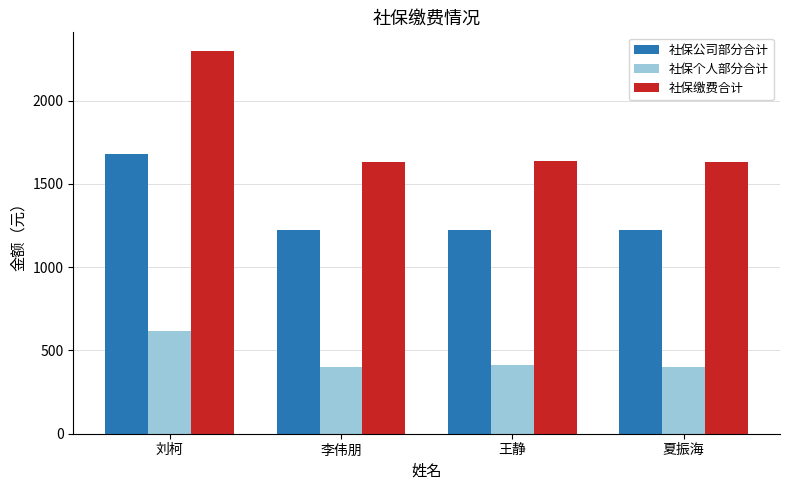

Rank the series by their average value, from lowest to highest.

社保个人部分合计, 社保公司部分合计, 社保缴费合计